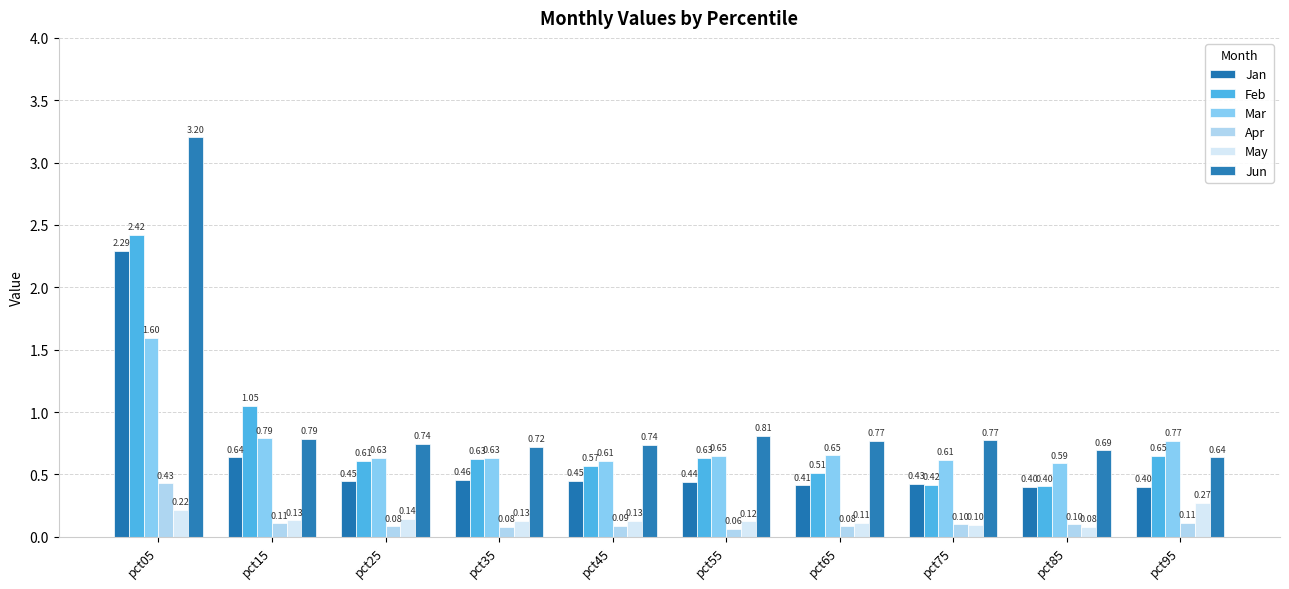

How many bars are there in total?

60